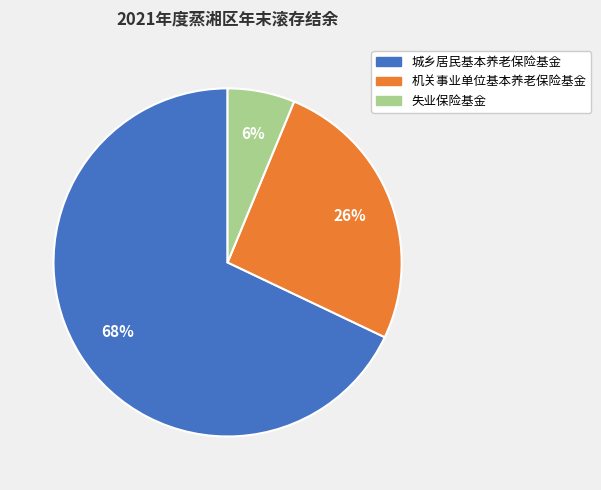

What is the largest slice in the pie chart?

城乡居民基本养老保险基金